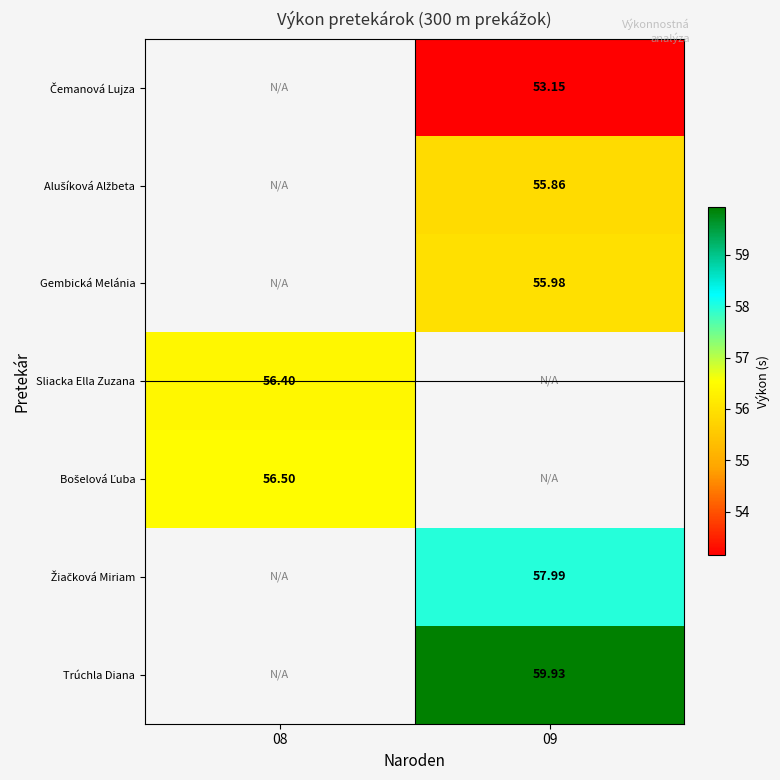

How many distinct data groups are displayed?

7